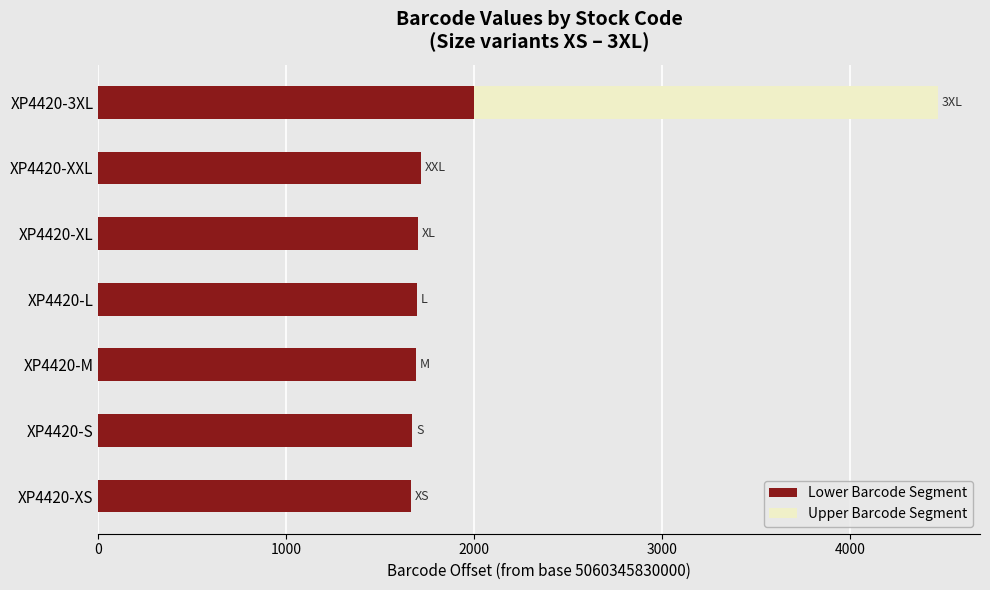

Is it true that Lower Barcode Segment equals 505 at XP4420-M?

False